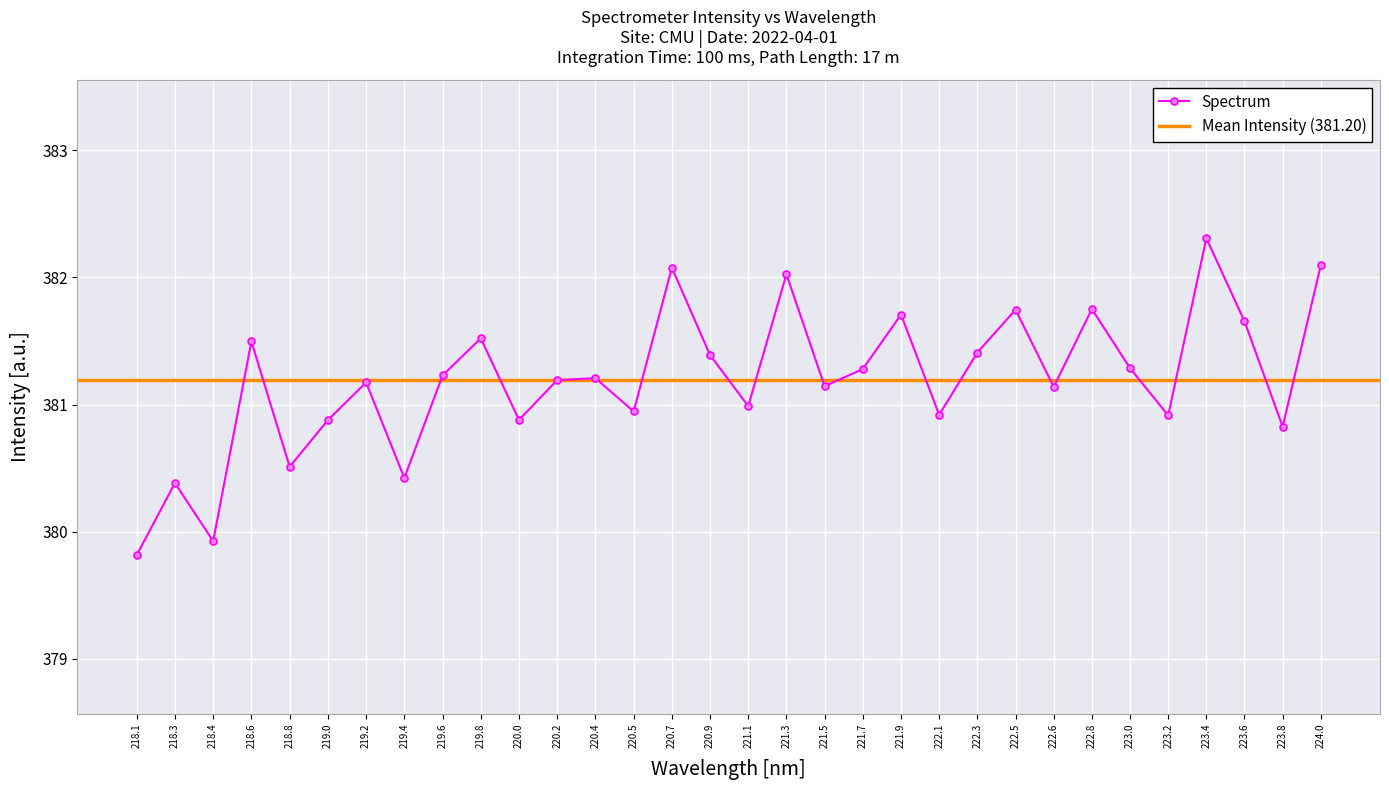

The Spectrum series shows 380.5 at 218.8. True or false?

True